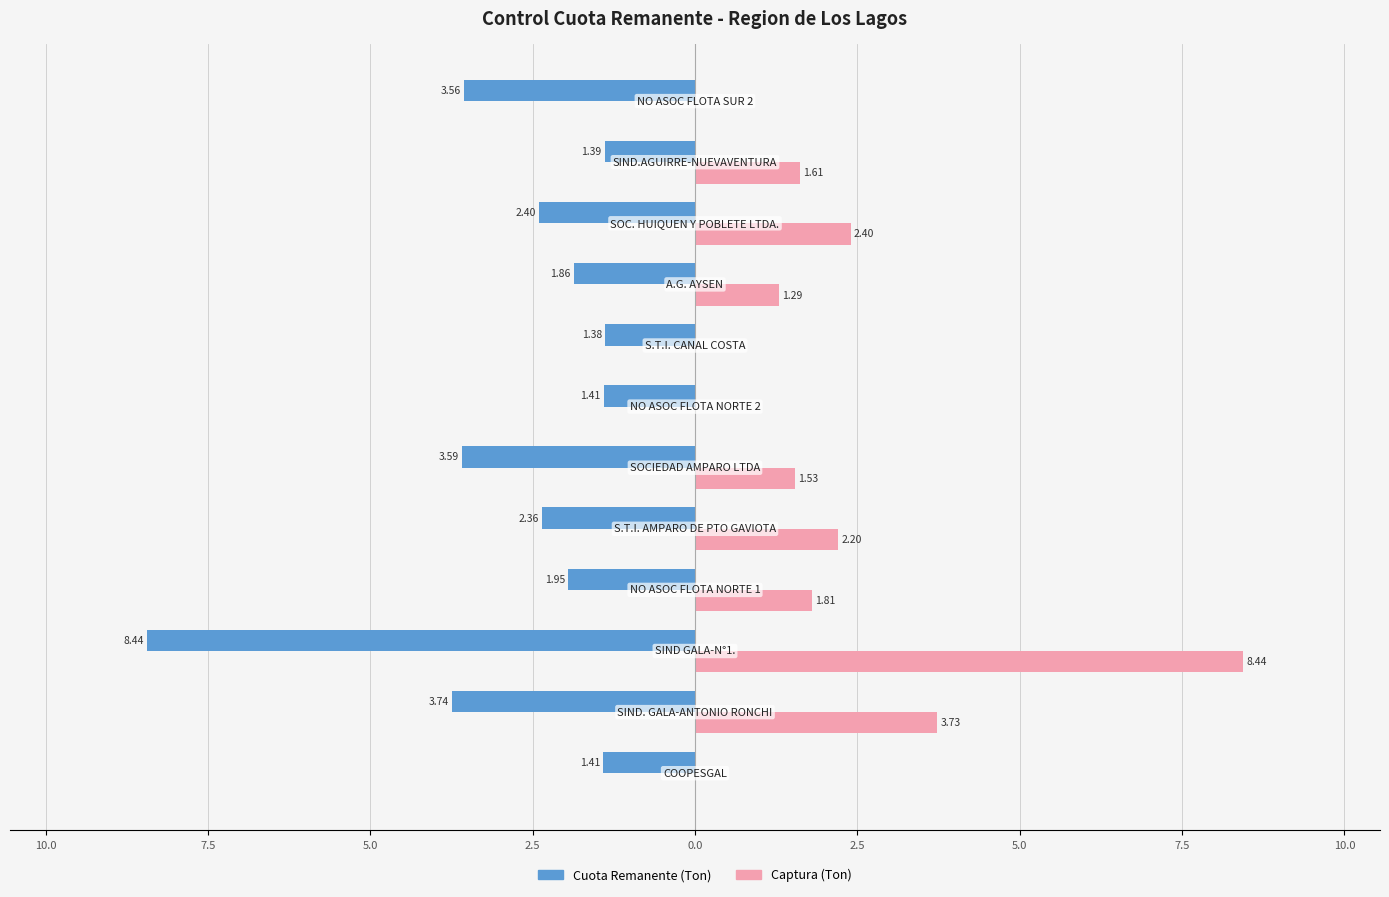

What are all the series names shown in the legend?

Cuota Remanente (Ton), Captura (Ton)